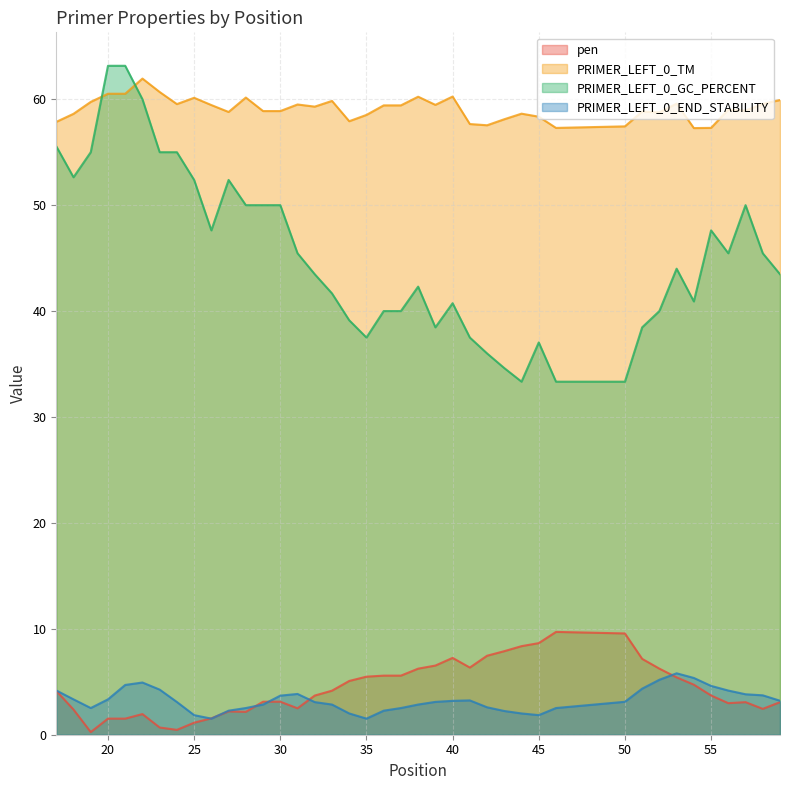

What is the difference between the maximum and minimum values in the PRIMER_LEFT_0_END_STABILITY series?

4.3